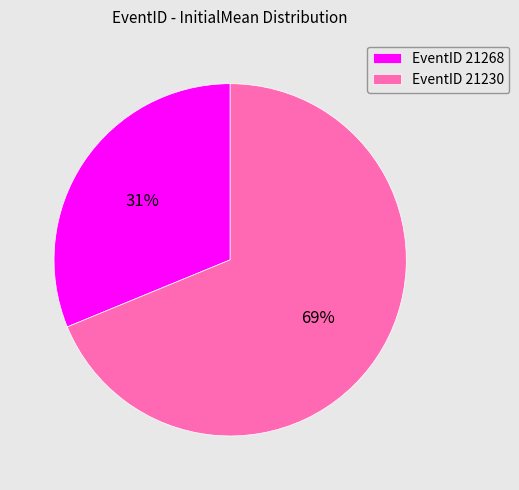

True or false: EventID 21230 accounts for 81% of the total.

False